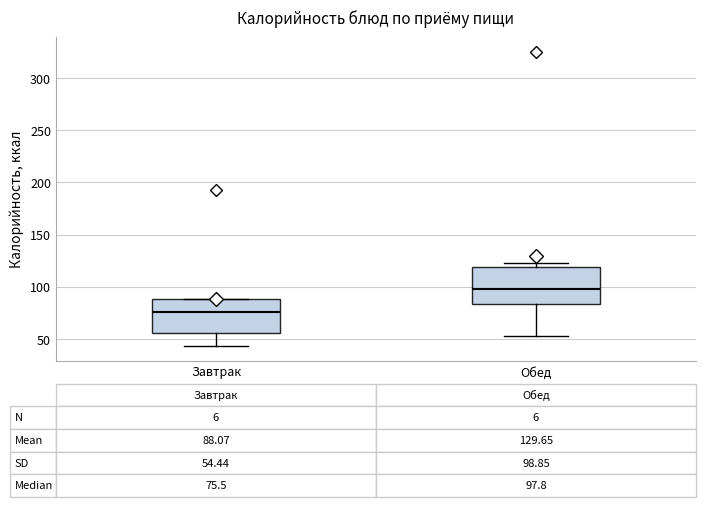

Which box has the lowest median line?

Завтрак